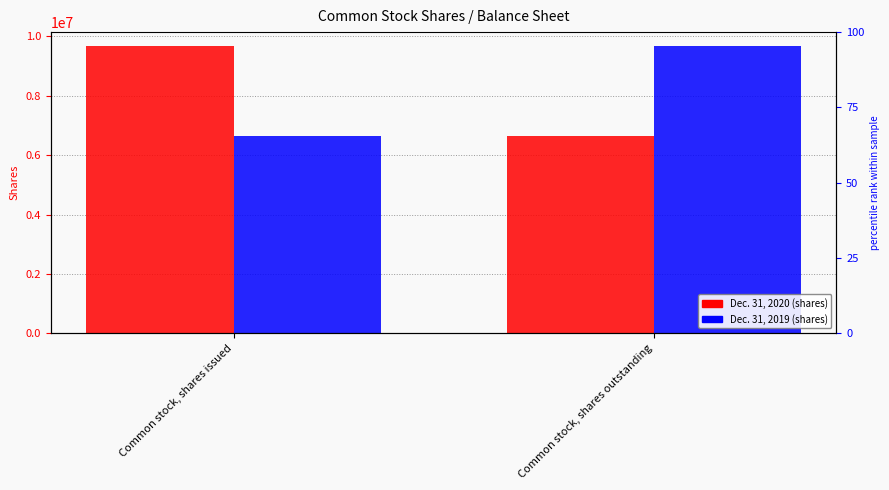

What is the difference between the Dec. 31, 2020 values at Common stock, shares issued and Common stock, shares outstanding?

3033119